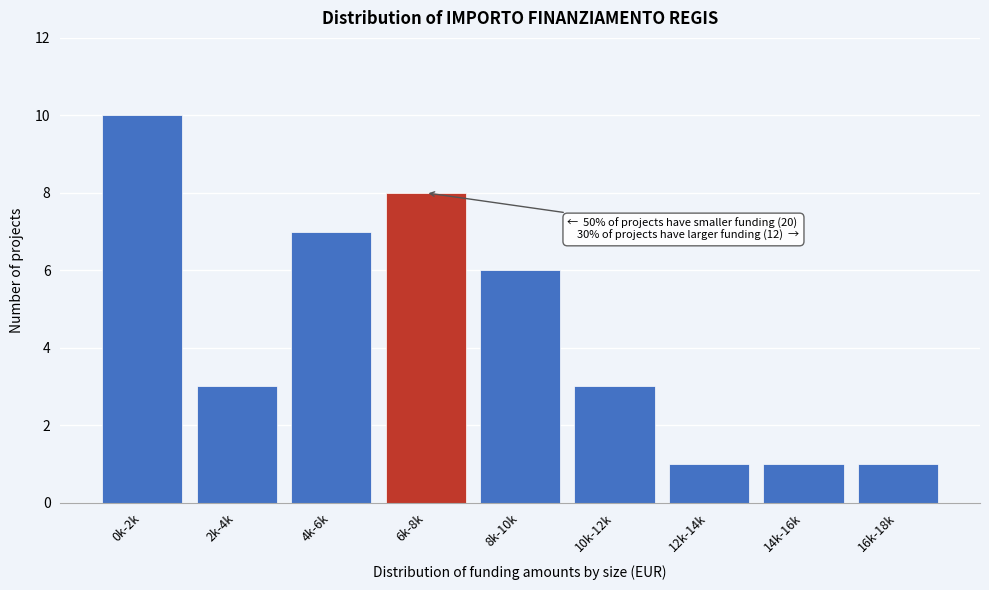

Reading left to right, what are all the values shown in this chart?

10	3	7	8	6	3	1	1	1